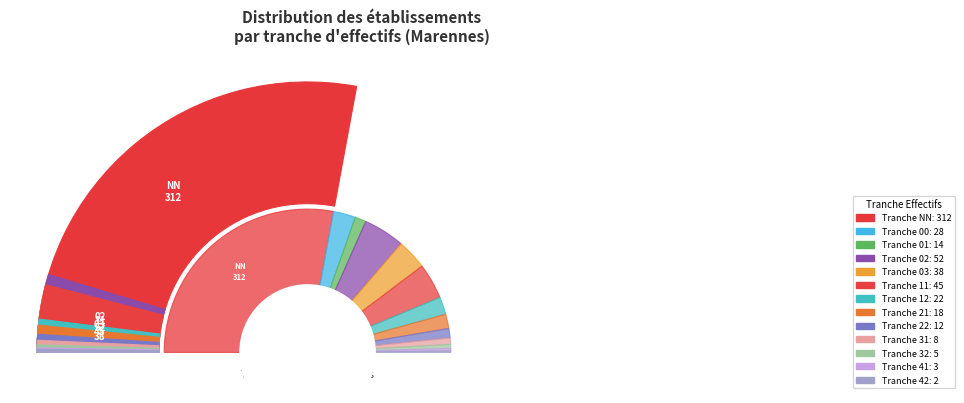

Which slice is the smallest?

42